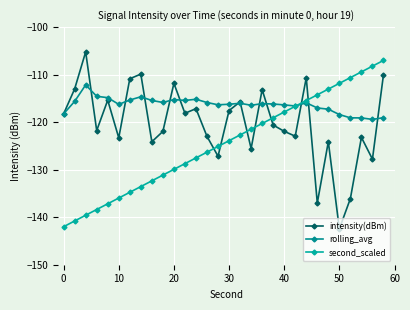

How many categories are shown in the chart?

30